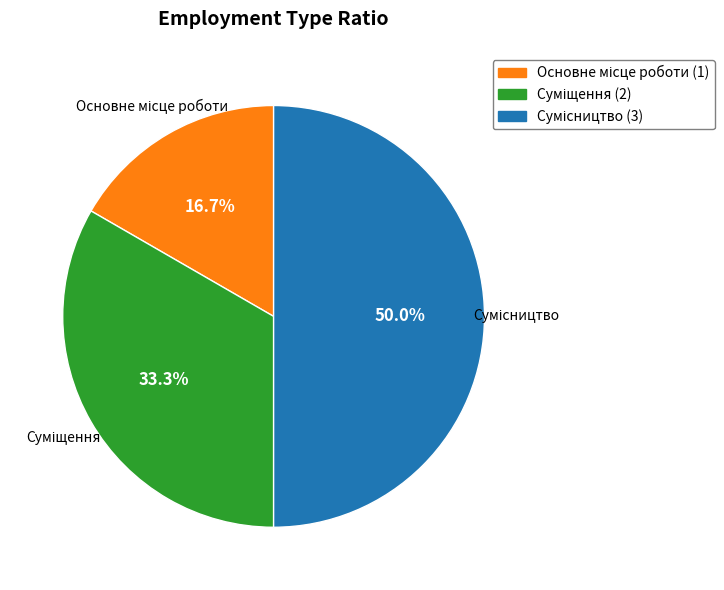

Which slice is the smallest?

Основне місце роботи